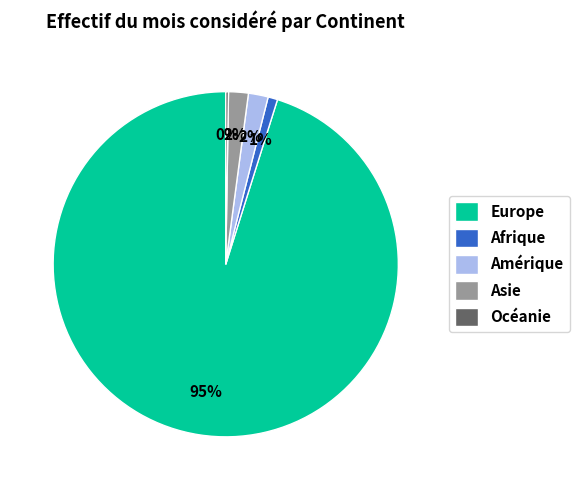

To the nearest percent, what portion does Asie represent?

2%